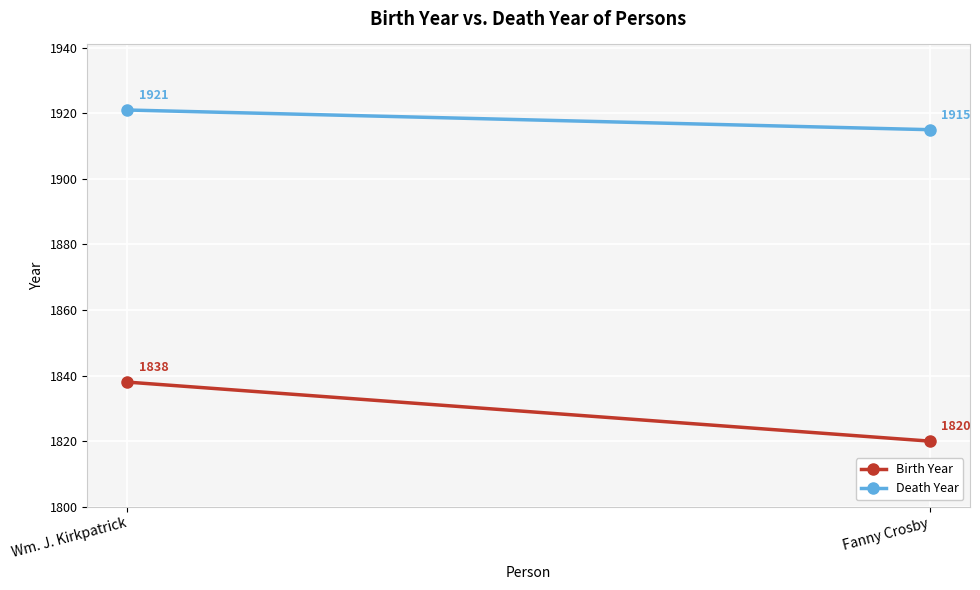

Which series has the largest total across all categories?

Death Year